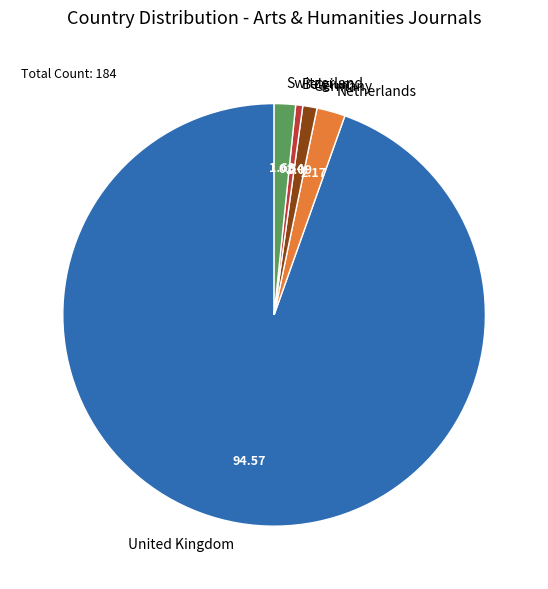

Which category has the smallest portion of the pie?

Belgium